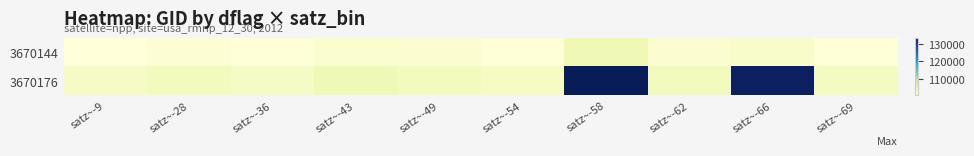

Which series has the largest total across all categories?

3670176